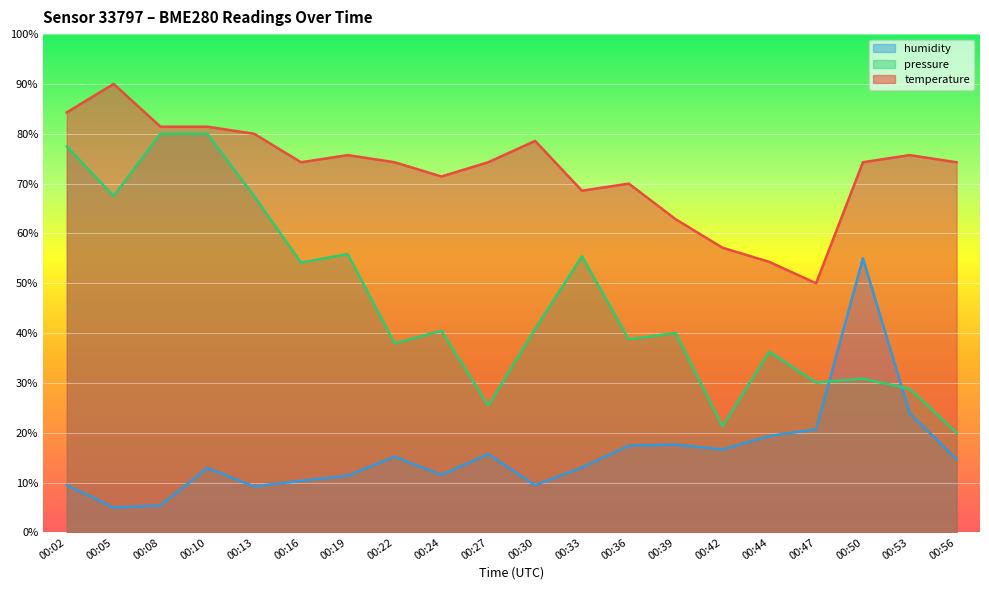

Rank the series by their average value, from lowest to highest.

humidity, pressure, temperature